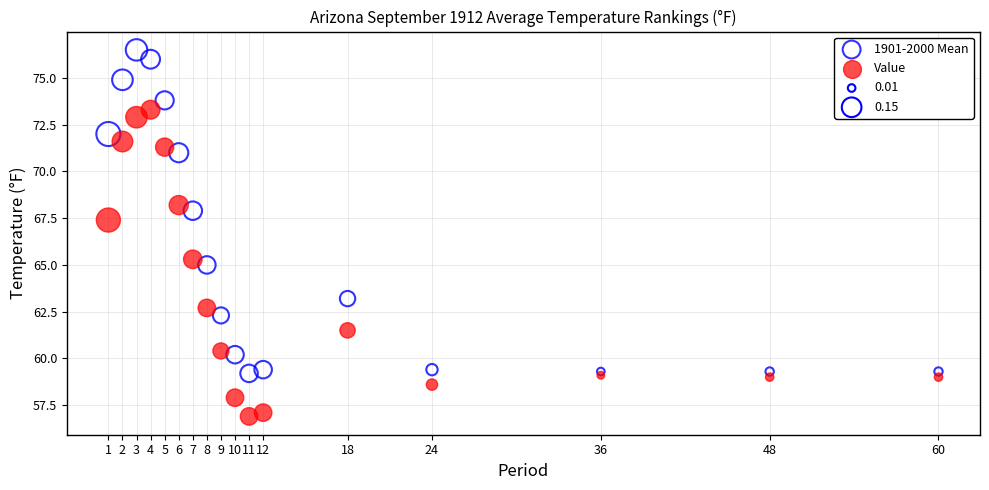

Across all series, what Y value is closest to 66?

65.3